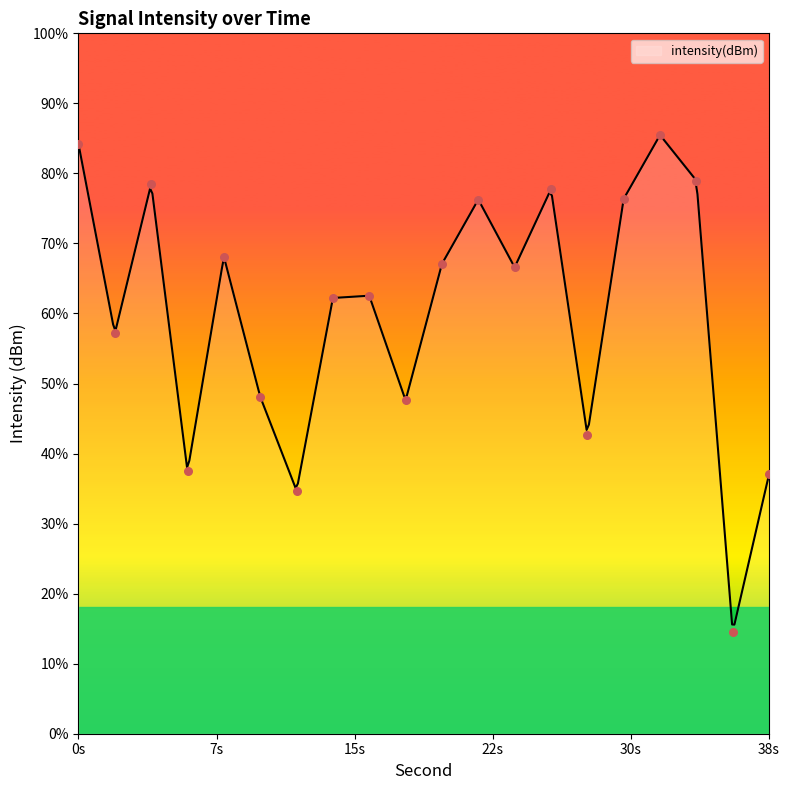

What is the change in value from 14 to 20?

+1.7